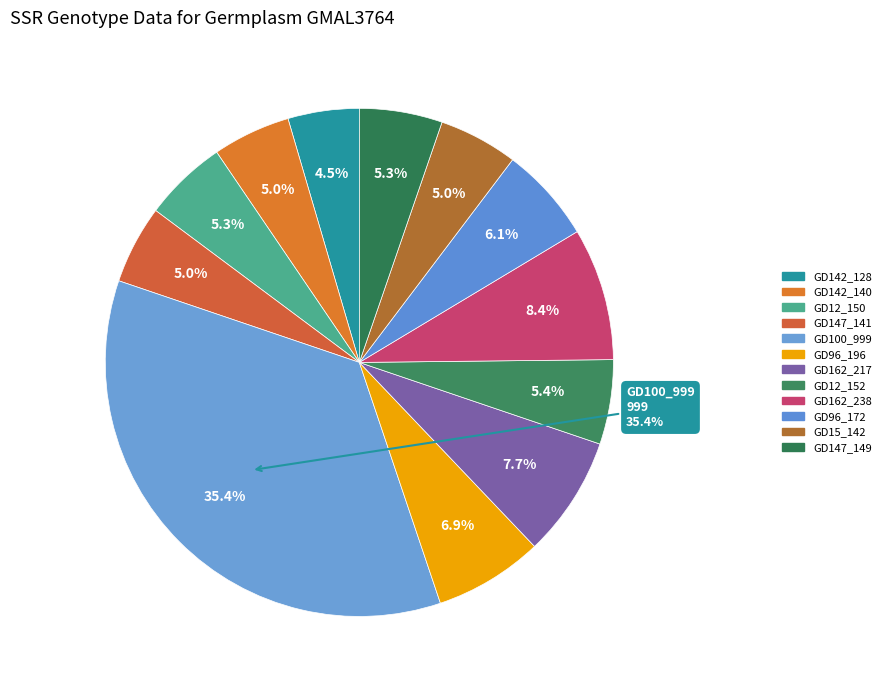

Is the sum of GD142_140 and GD96_172 greater than half?

No